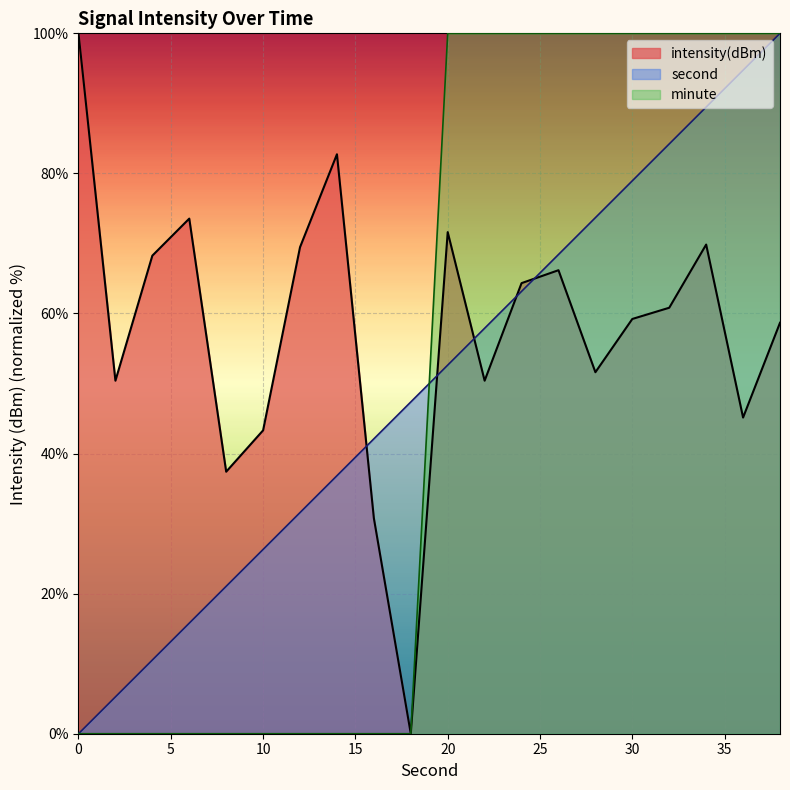

Which series has the widest spread of values?

intensity(dBm)